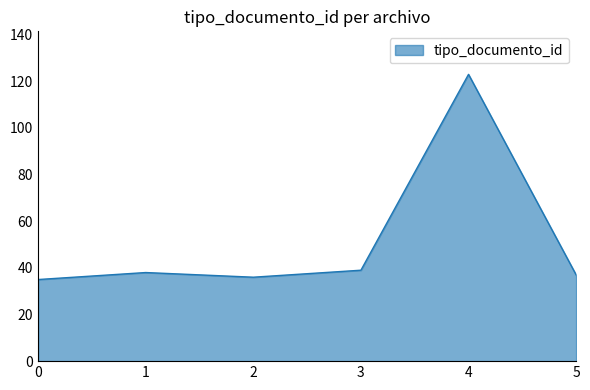

What is the average value?

51